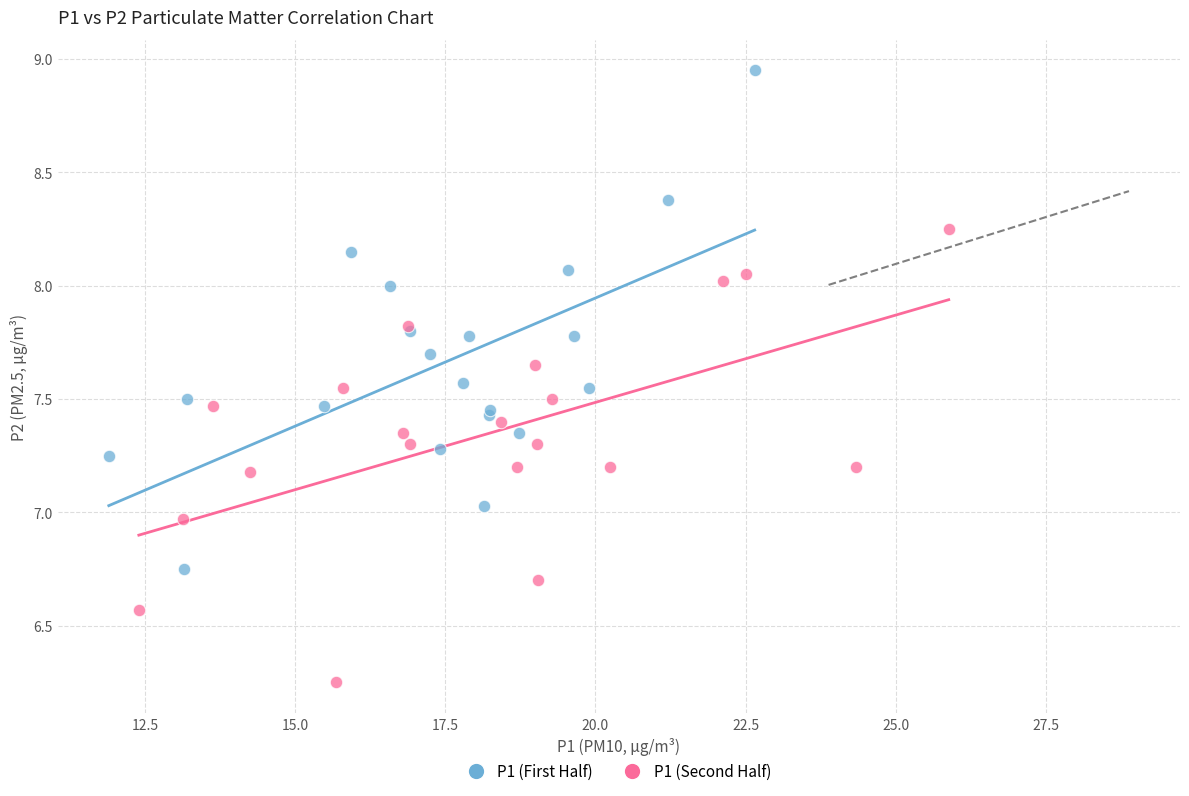

Which series reaches the minimum Y coordinate?

P1 (Second Half)